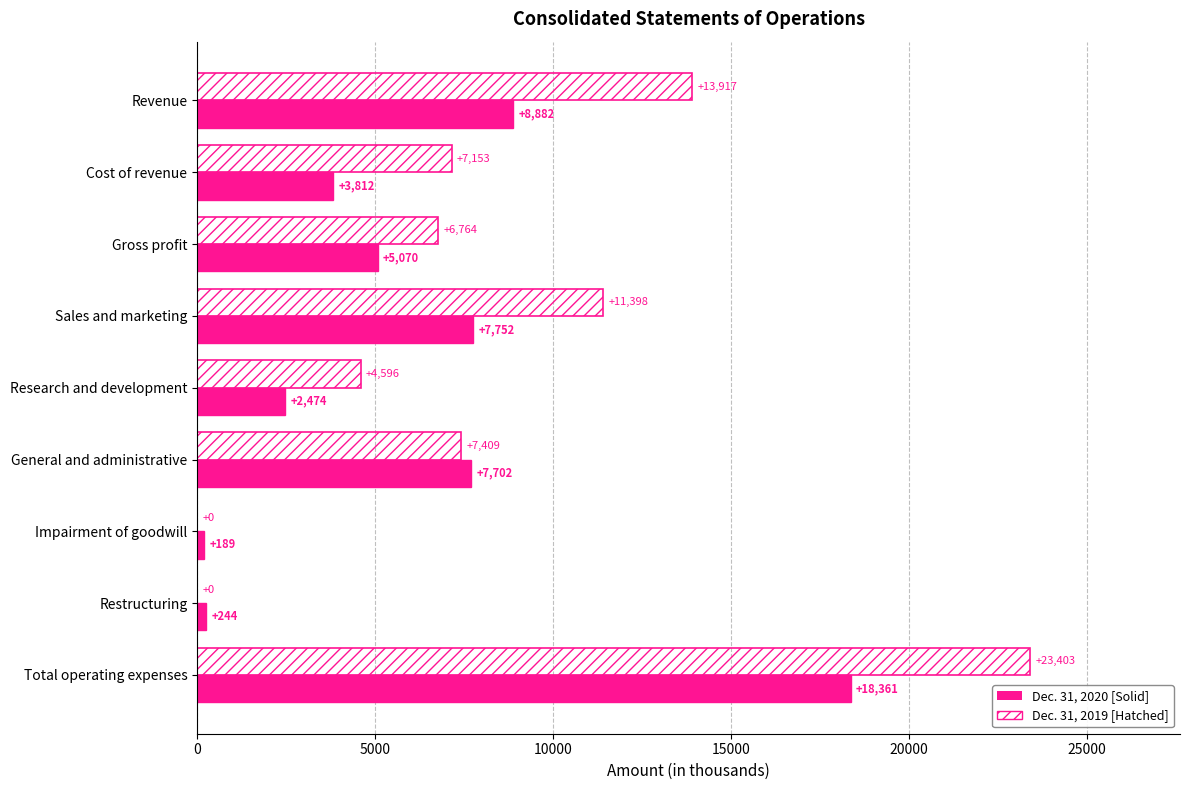

What is the total value across all series at Total operating expenses?

41764